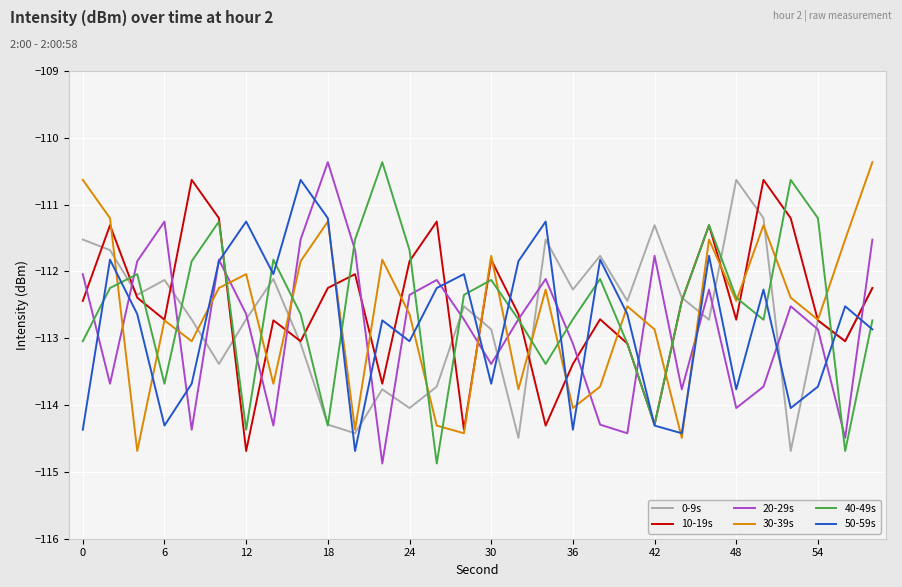

What is the minimum value for 40-49s?

-114.9